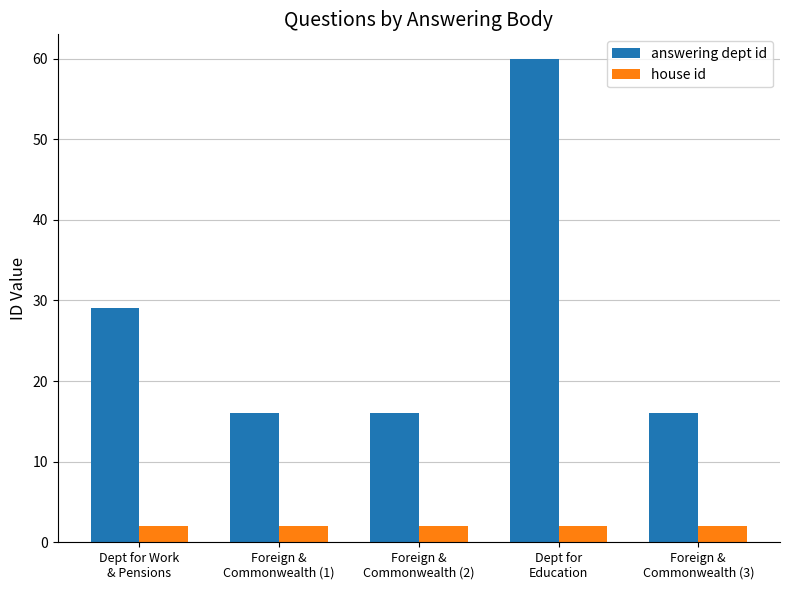

List the series in order of their overall mean, highest first.

answering dept id, house id